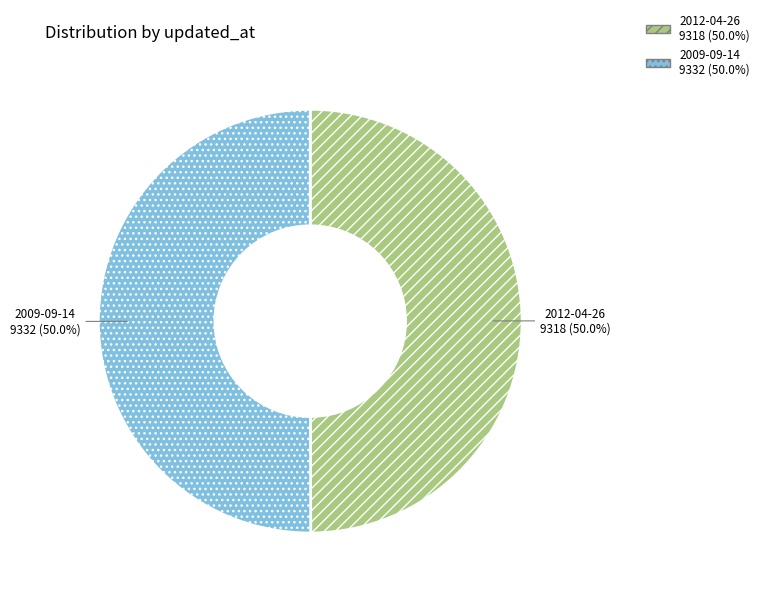

To the nearest percent, what is the combined percentage of 2009-09-14 and 2012-04-26?

100%